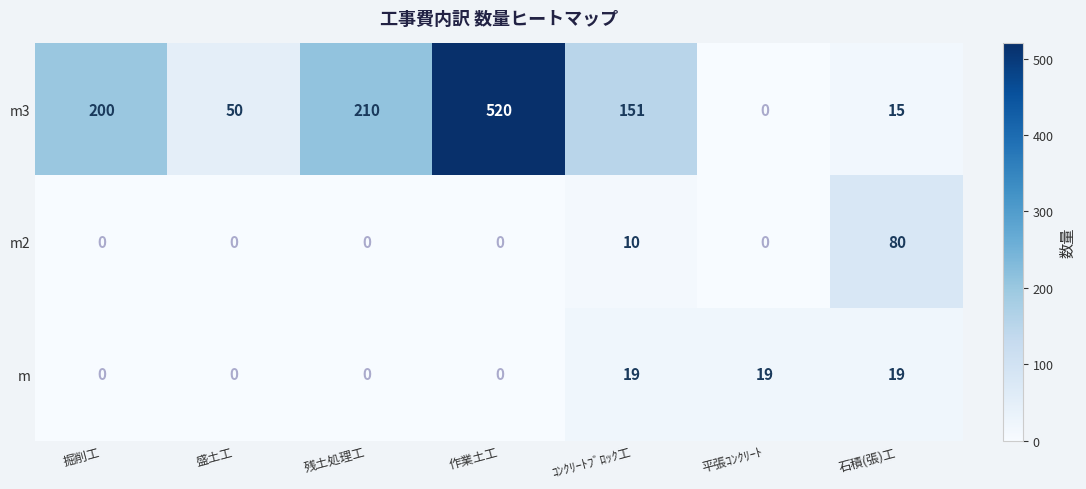

True or false: m2 has a value of -35 at 残土処理工.

False